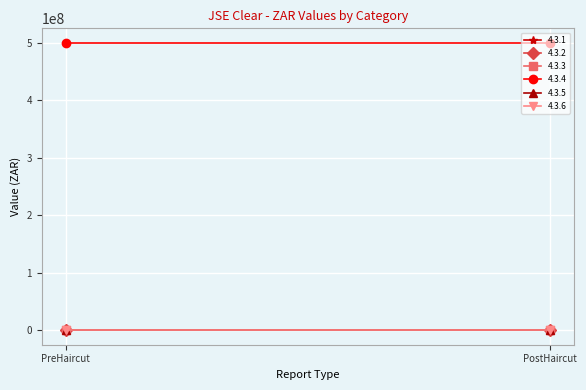

How many lines are shown in the chart?

6